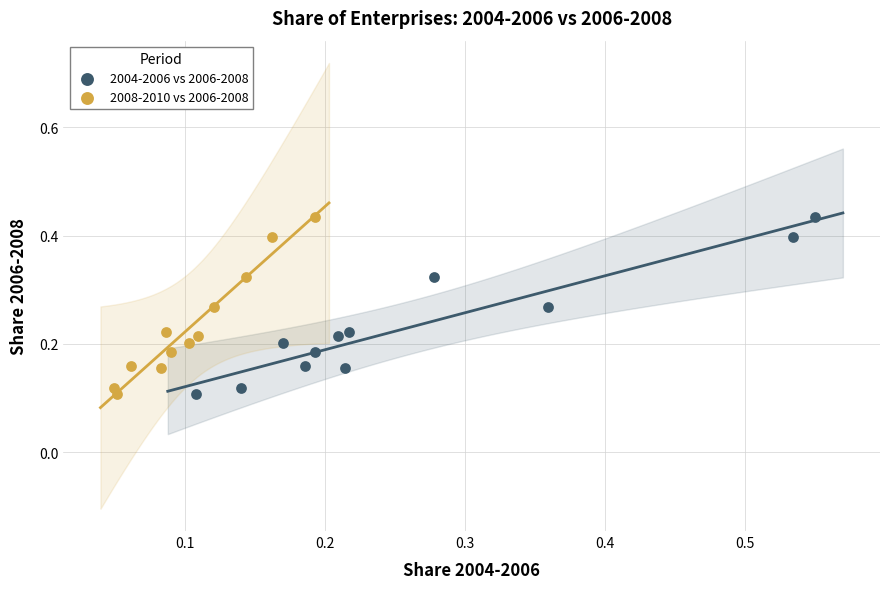

What are all the series names shown in the legend?

2004-2006 vs 2006-2008, 2008-2010 vs 2006-2008